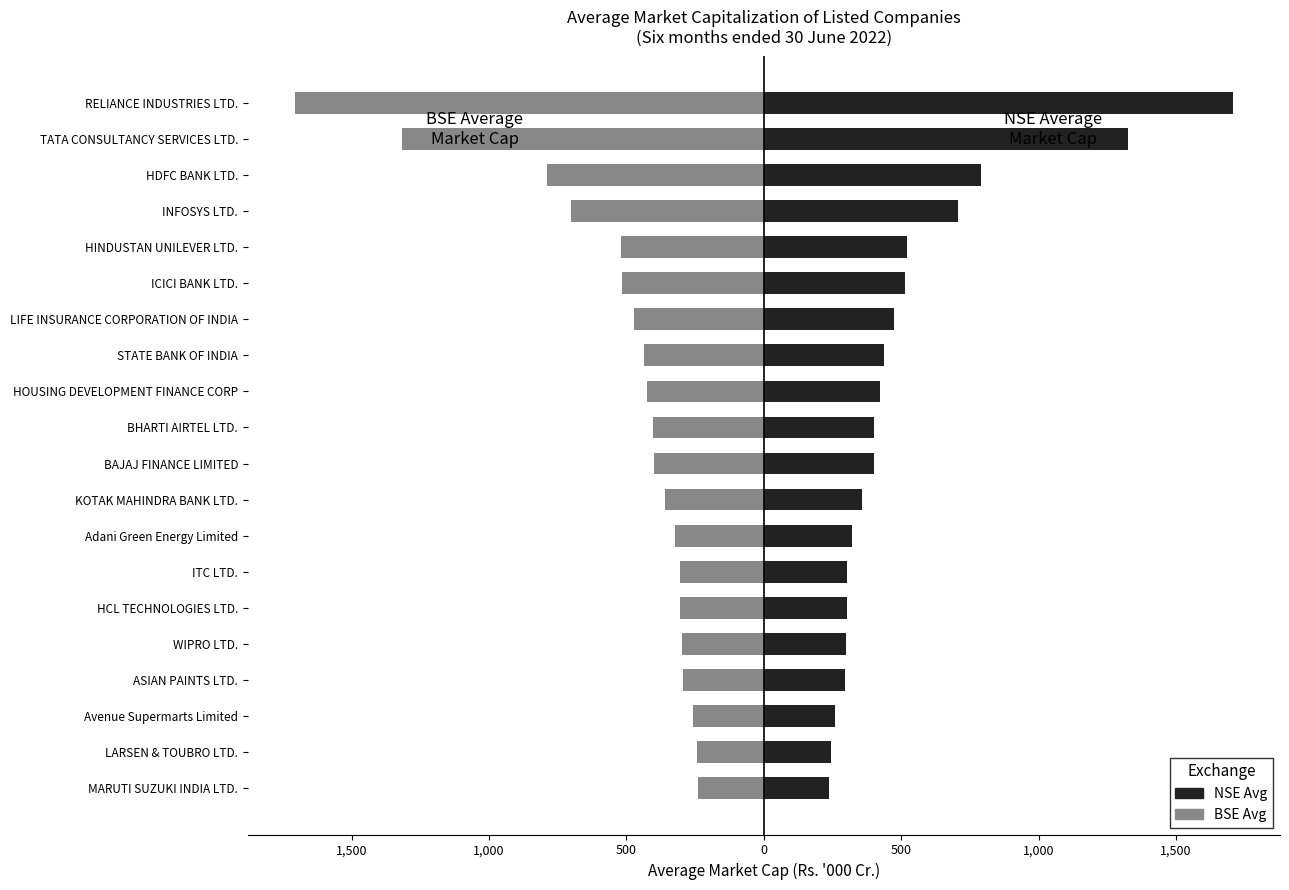

What is the minimum value shown in the chart?

-1707.4